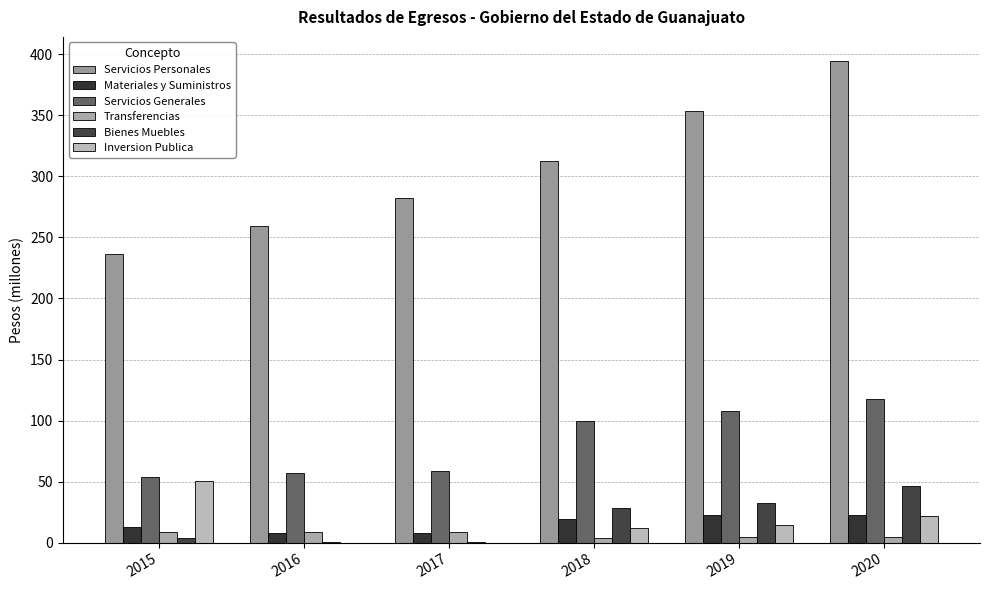

What is the sum of all Servicios Generales values?

494.6